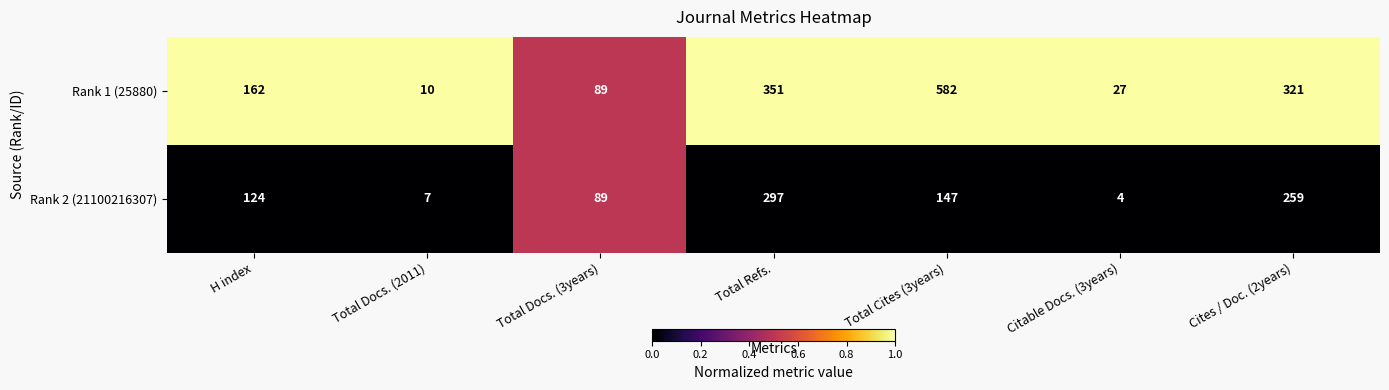

Which label corresponds to the largest value in the chart?

Total Cites (3years)